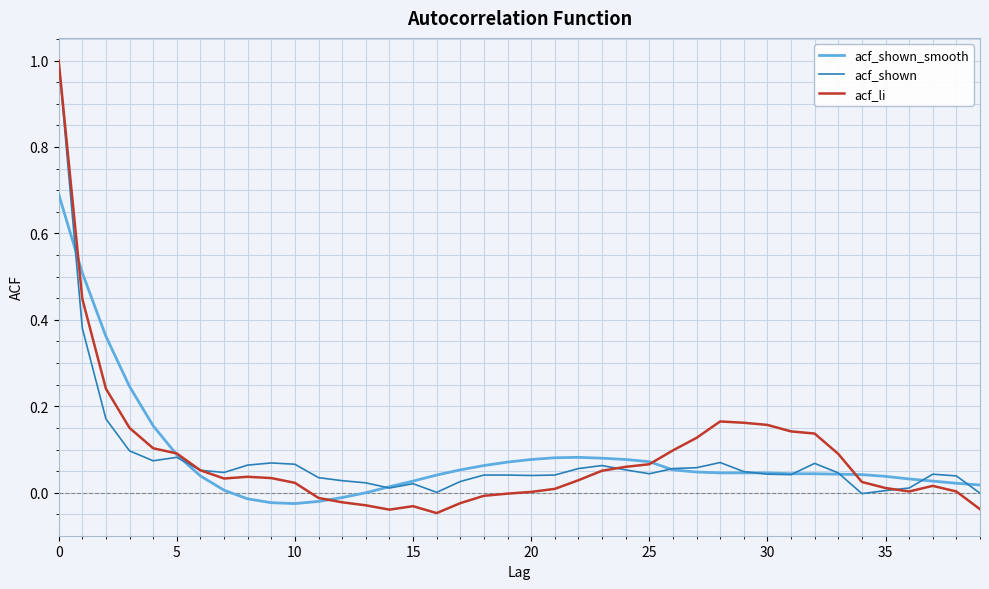

After their last crossing, which series has the higher values: acf_shown or acf_li?

acf_shown